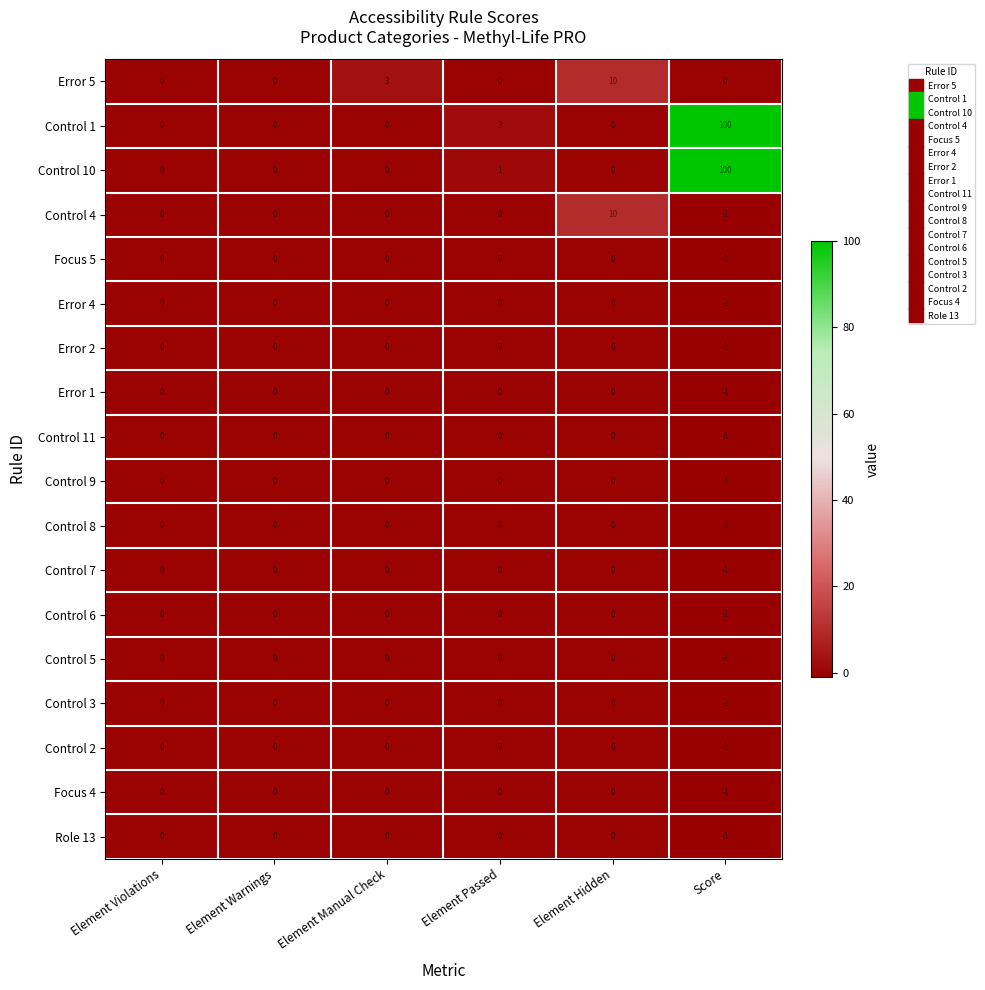

How many series are shown in this chart?

18